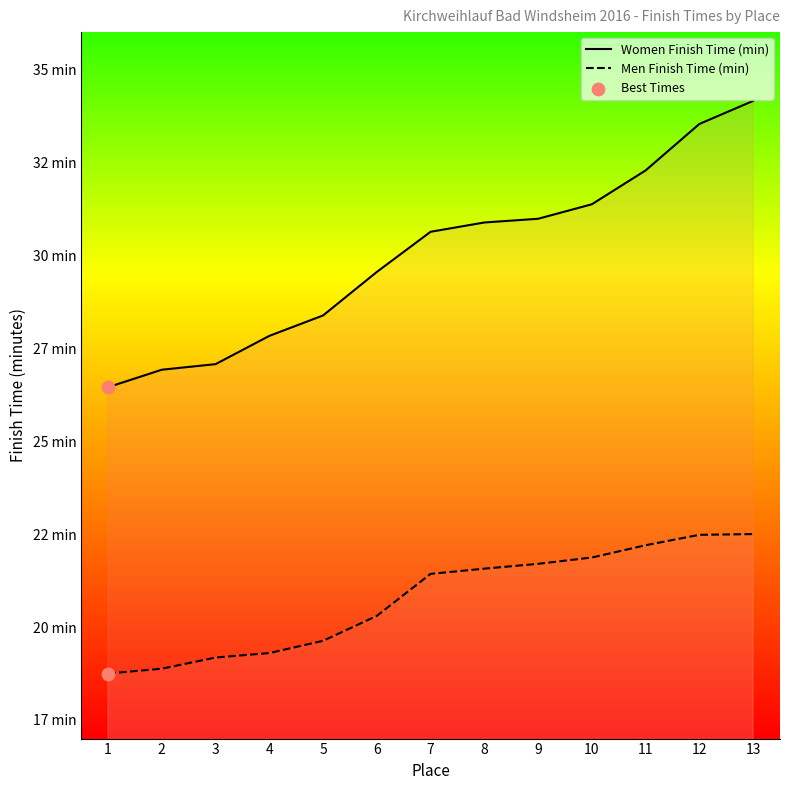

Which series contains the highest Y value?

Finish Time (minutes) - Women